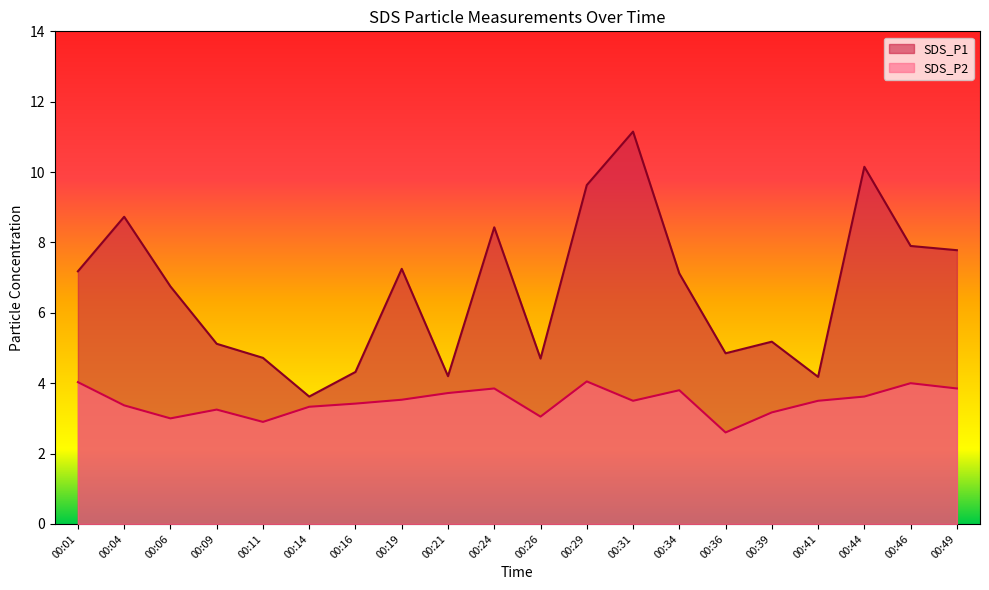

Which series has the largest total across all categories?

SDS_P1